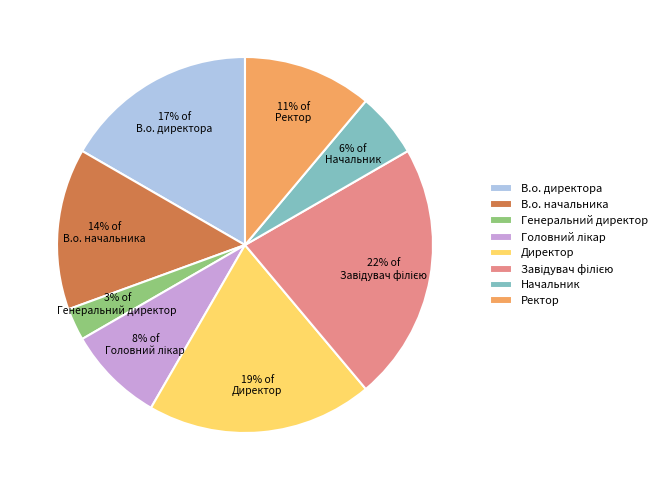

What is the smallest slice in the pie chart?

Генеральний директор